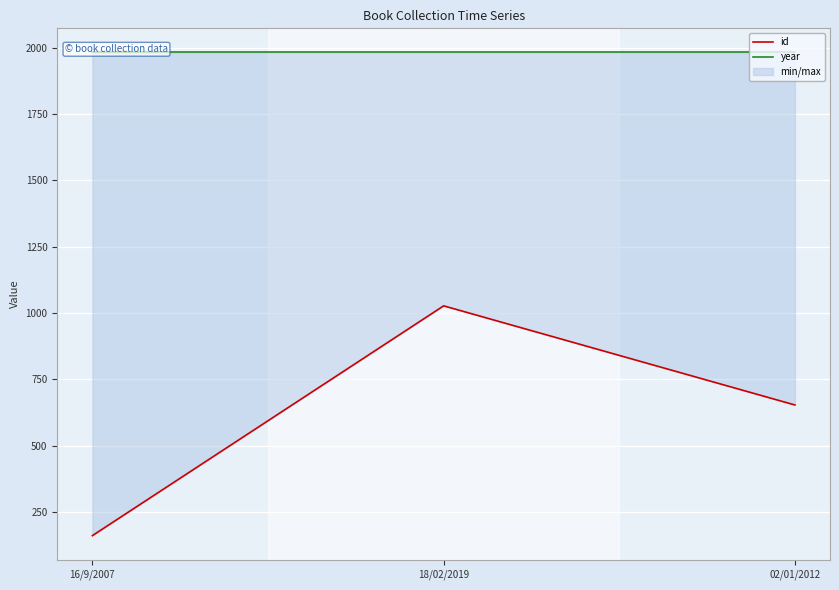

What position from the right is 18/02/2019?

2